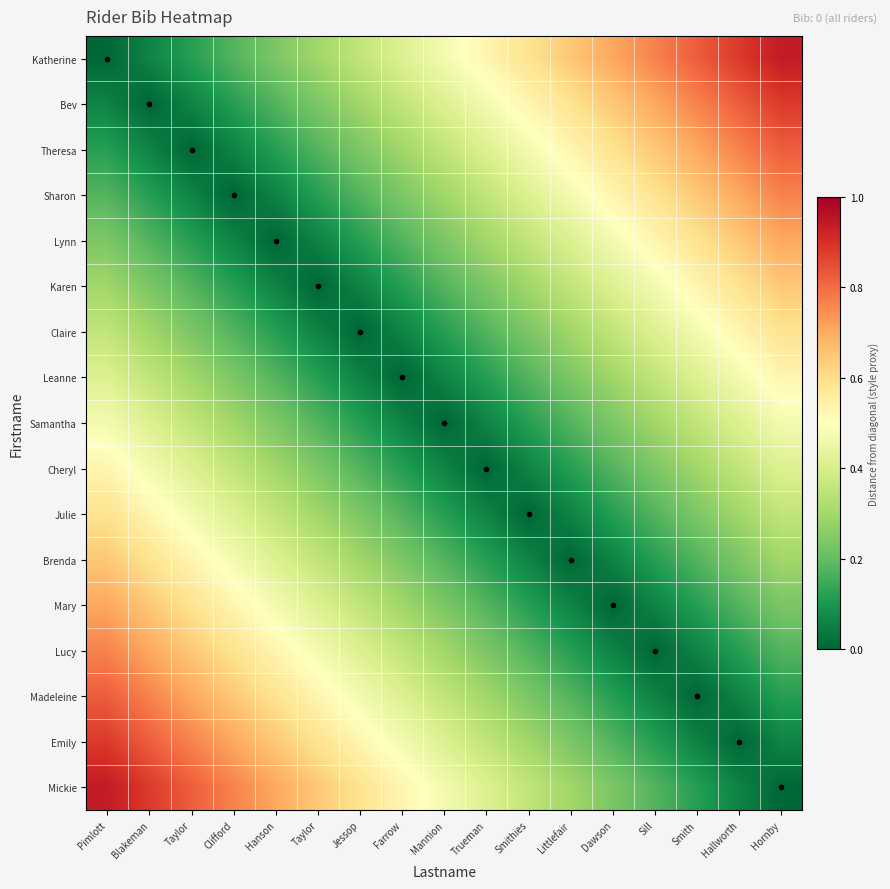

What is the greatest value displayed?

0.9